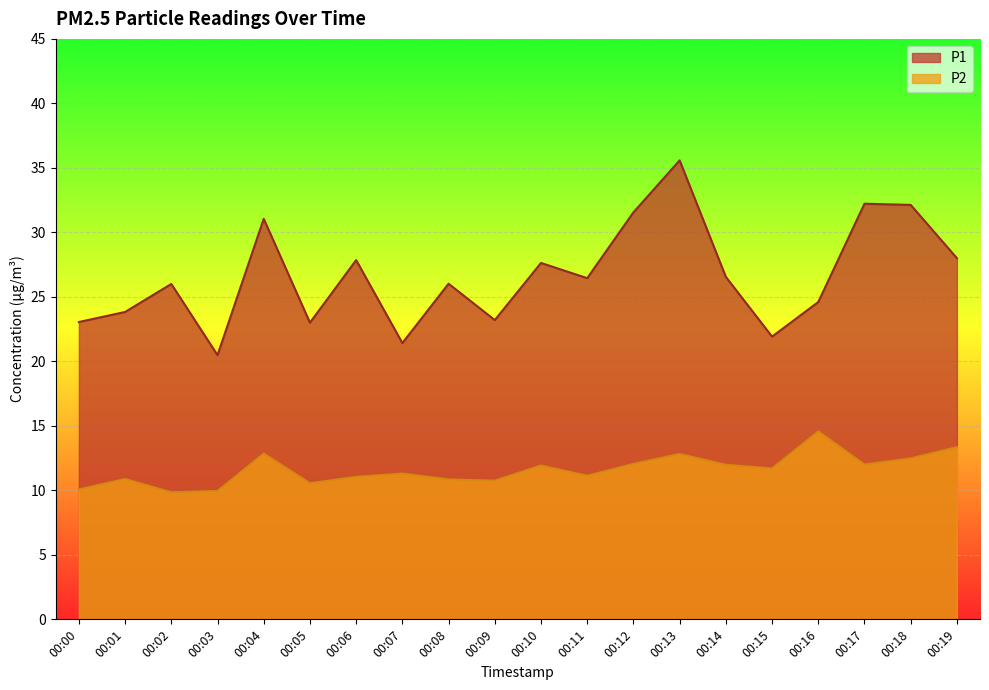

Where is P2 nearest to the value 12?

00:17